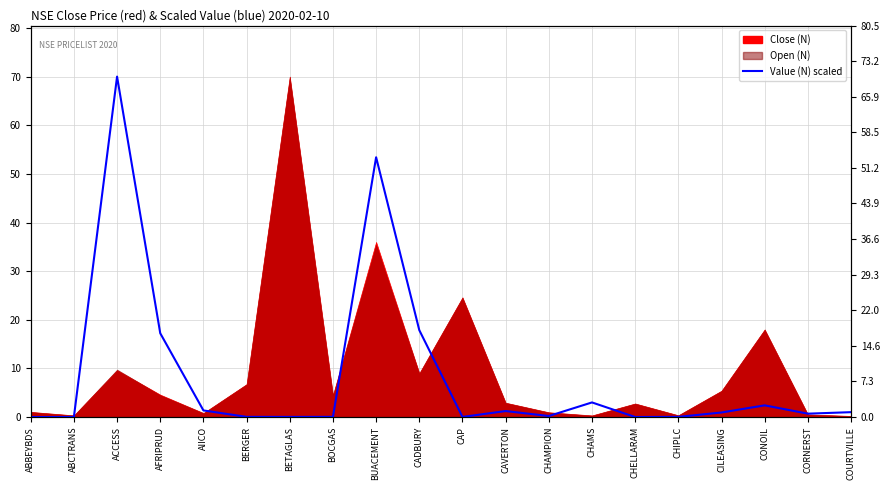

List the labels in order of value, largest first.

ACCESS, BUACEMENT, CADBURY, AFRIPRUD, CHAMS, CONOIL, AIICO, CAVERTON, COURTVILLE, CILEASING, CORNERST, CHAMPION, BOCGAS, BERGER, CHIPLC, BETAGLAS, CAP, ABCTRANS, CHELLARAM, ABBEYBDS